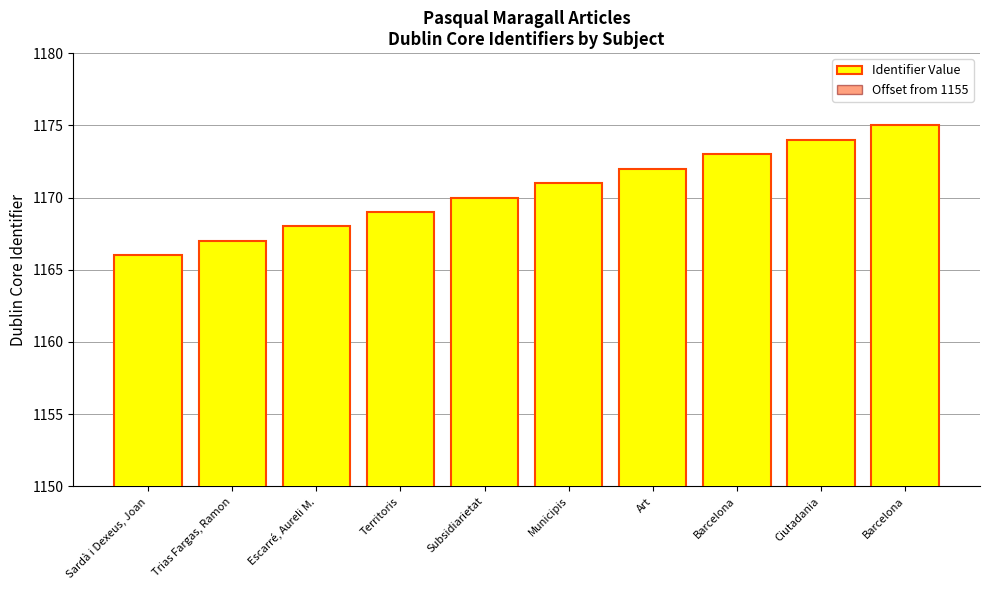

Rank the series at Subsidiarietat from highest to lowest value.

Identifier Value, Offset from 1155